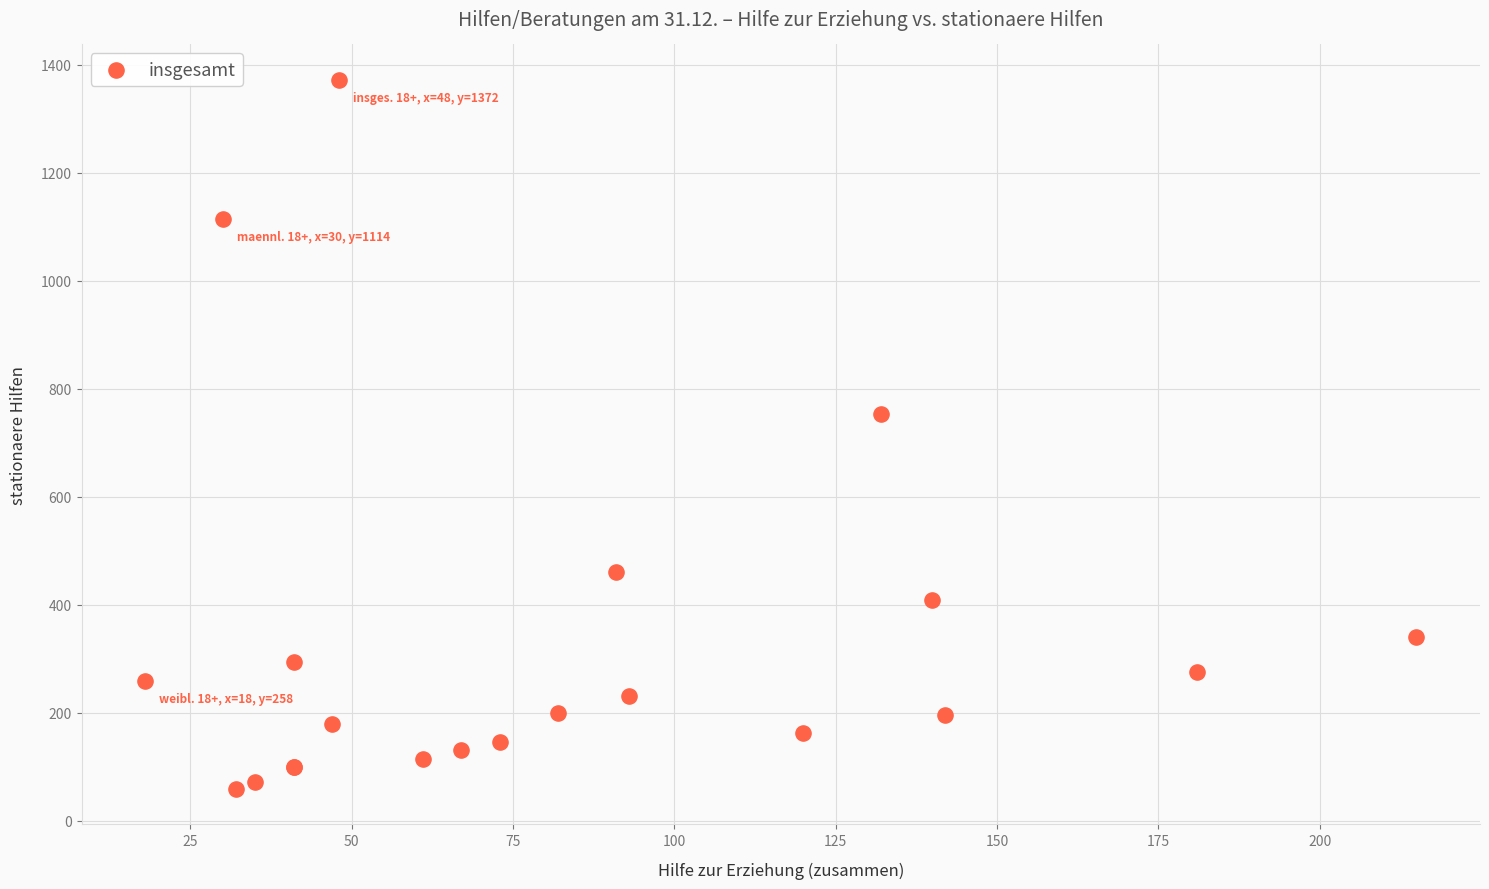

What Y value in the scatter plot is closest to 715?

753